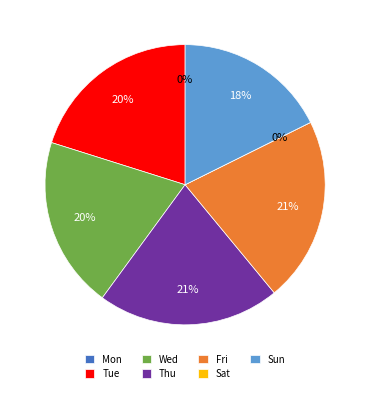

Is Tue the majority of the pie?

No